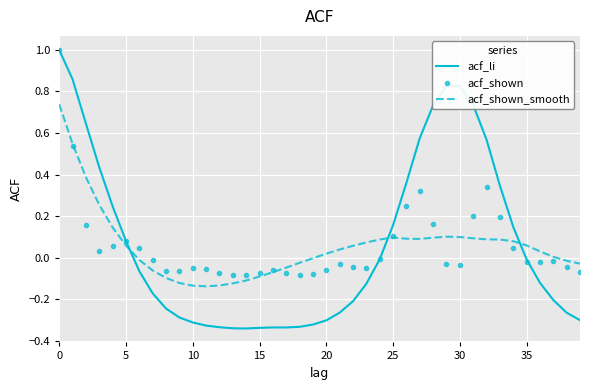

Which series has the largest range (max minus min)?

acf_li